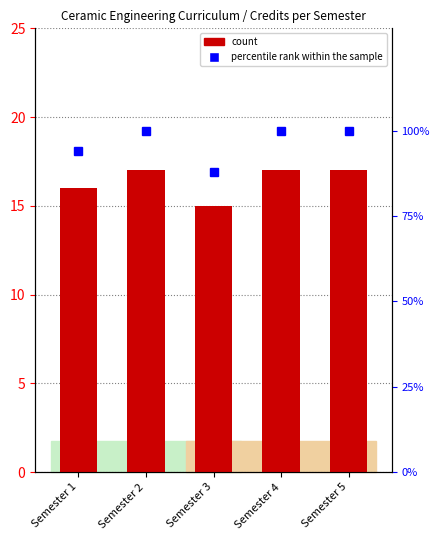

Which has a higher value, Semester 4 or Semester 1?

Semester 4